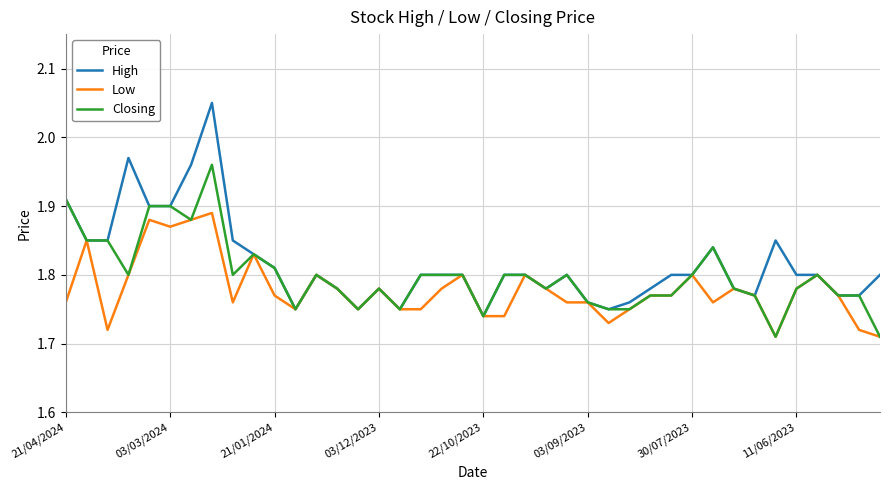

What is the difference between the maximum and minimum values in the High series?

0.3